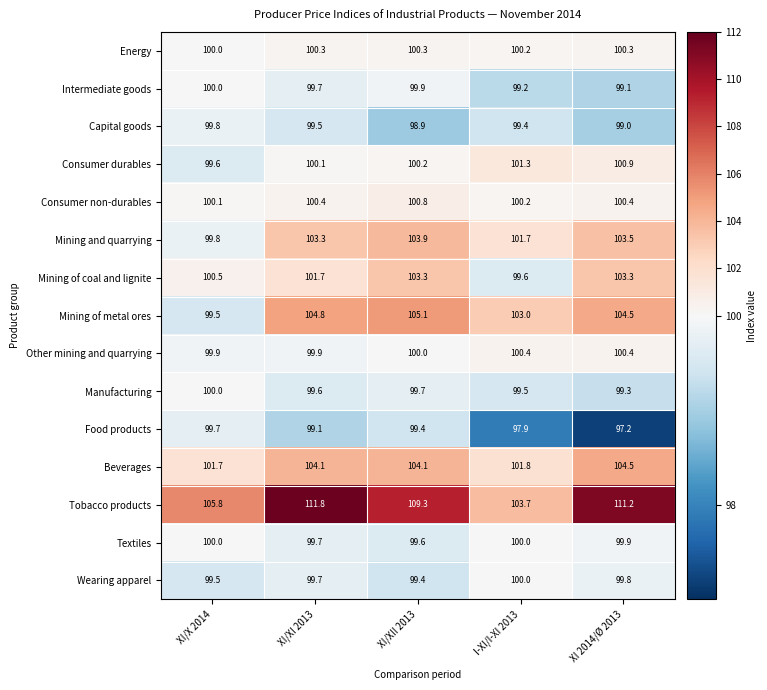

Which series has the largest total across all categories?

Tobacco products